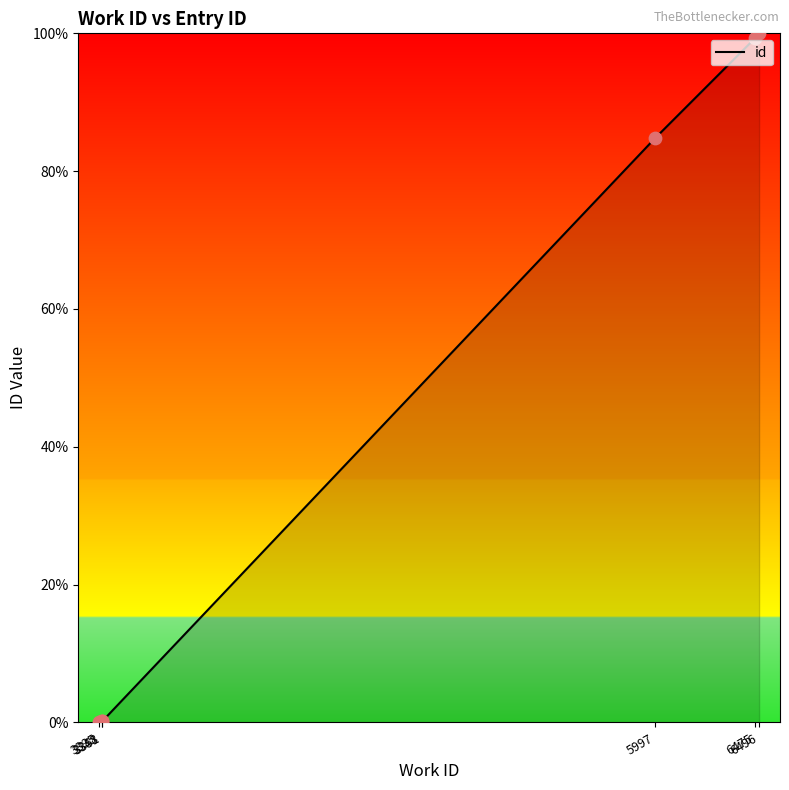

Which has a higher value, 6496 or 3348?

6496